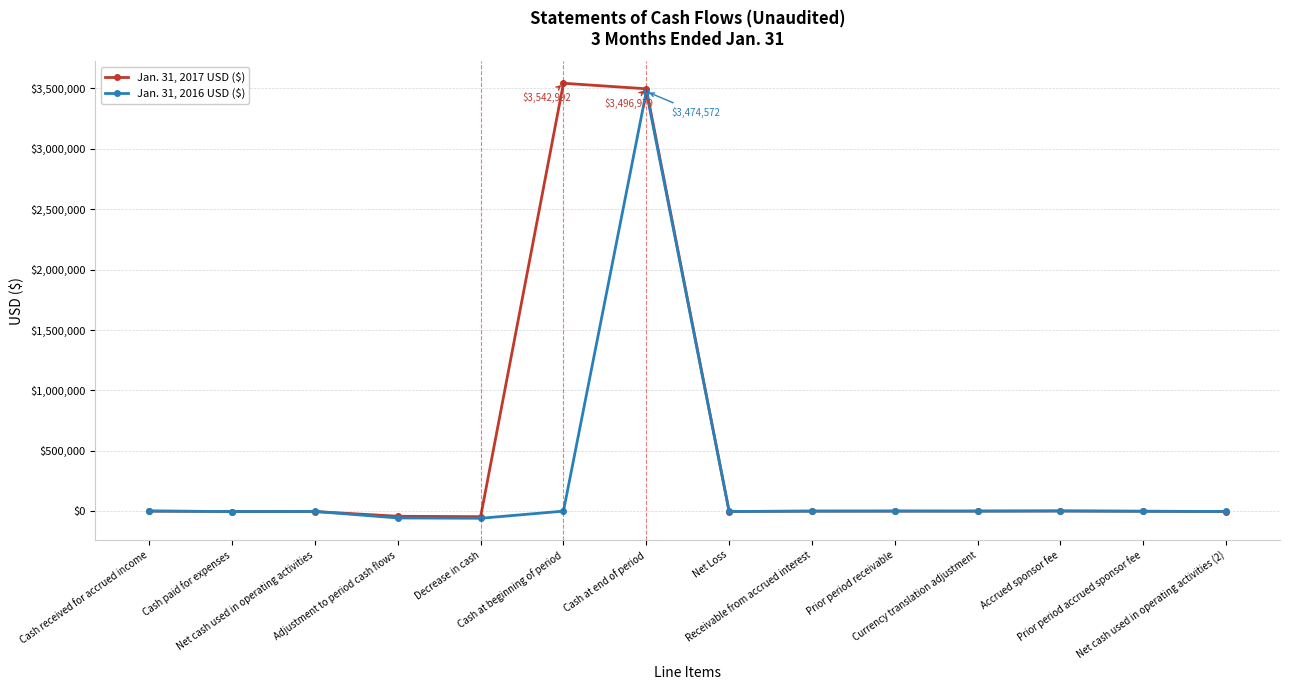

True or false: Jan. 31, 2016 USD ($) has more than 1 points higher than both neighbors.

True